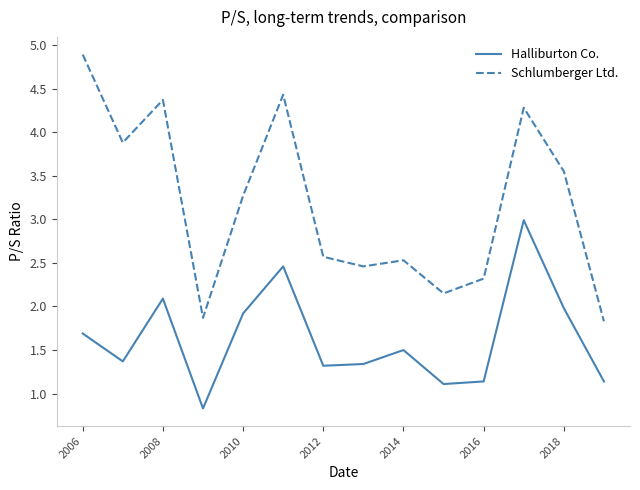

Rank the series by their average value, from lowest to highest.

Halliburton Co., Schlumberger Ltd.